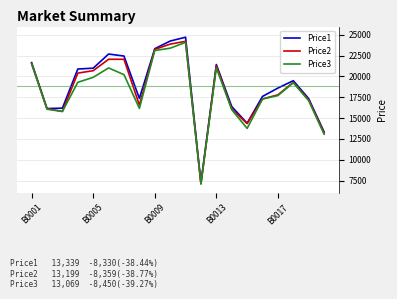

What is the minimum value for Price3?

7099